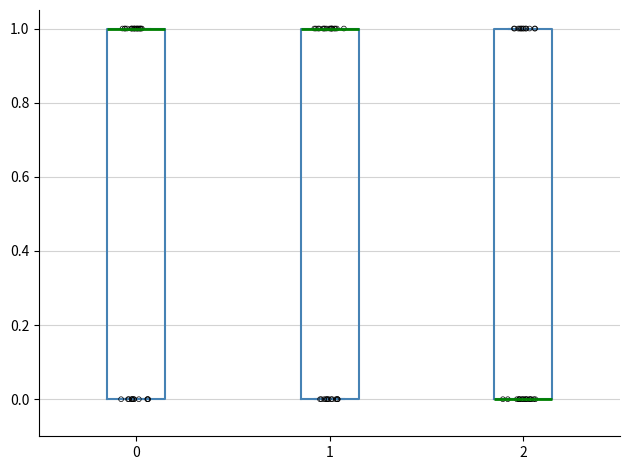

Reading left to right, transcribe this box plot: for each box, give where its median line is, the range the box spans, and where its two whiskers end, as read against the y-axis. The values are not printed on the chart, so give them approximately, as read against the axis.

0: median 1 (drawn on the box's upper edge), box 0 to 1, whiskers 0 to 1
1: median 1 (drawn on the box's upper edge), box 0 to 1, whiskers 0 to 1
2: median 0 (drawn on the box's lower edge), box 0 to 1, whiskers 0 to 1